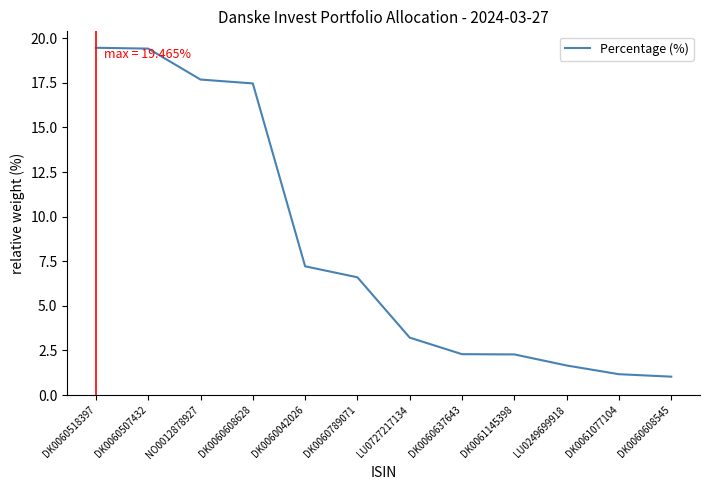

What is the minimum value shown in the chart?

1.0